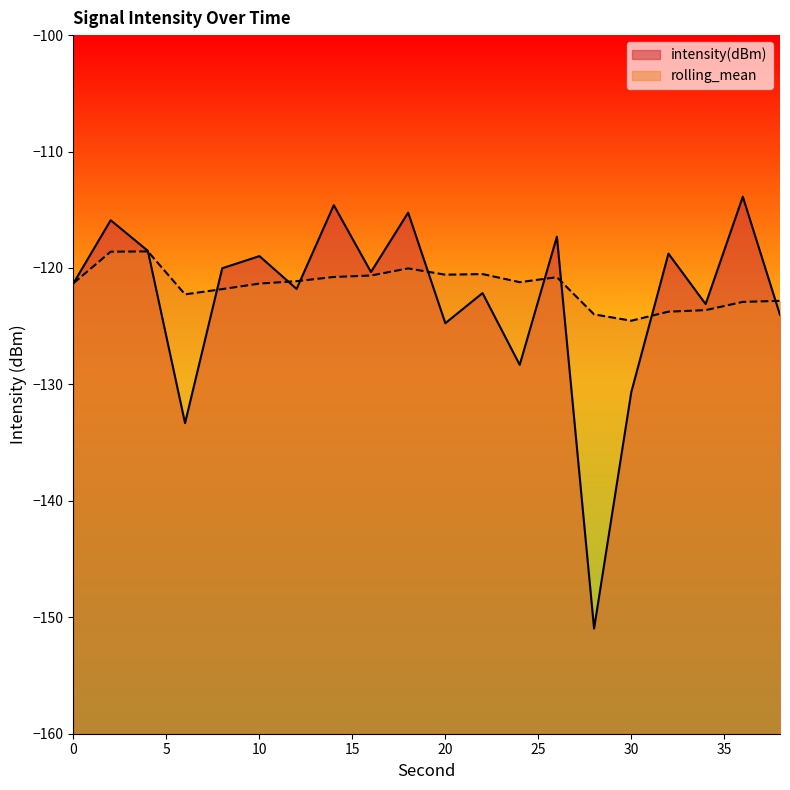

How many interior local valleys does the intensity(dBm) series have?

7